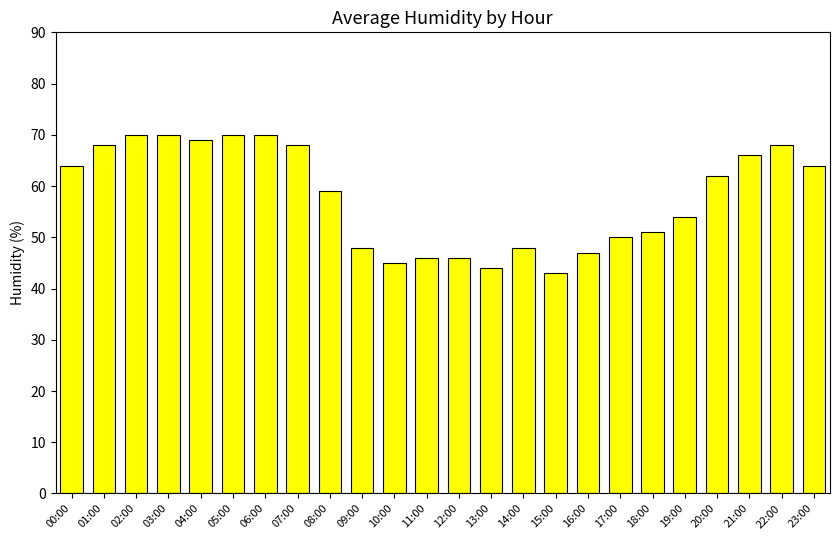

True or false: the data shows 70 at 03:00.

True